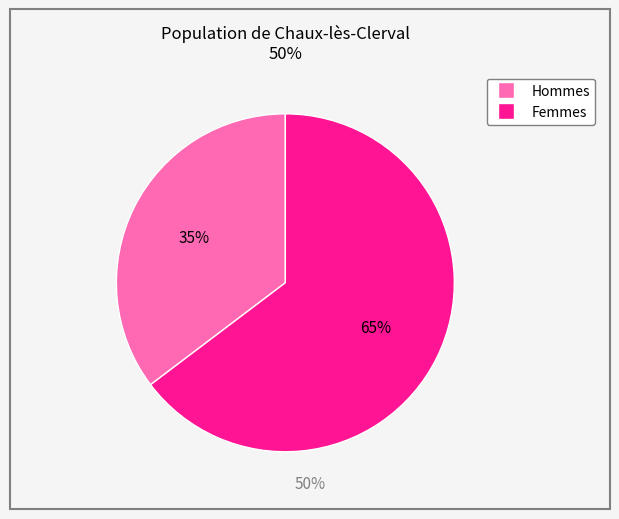

Does any single category account for the majority?

Yes